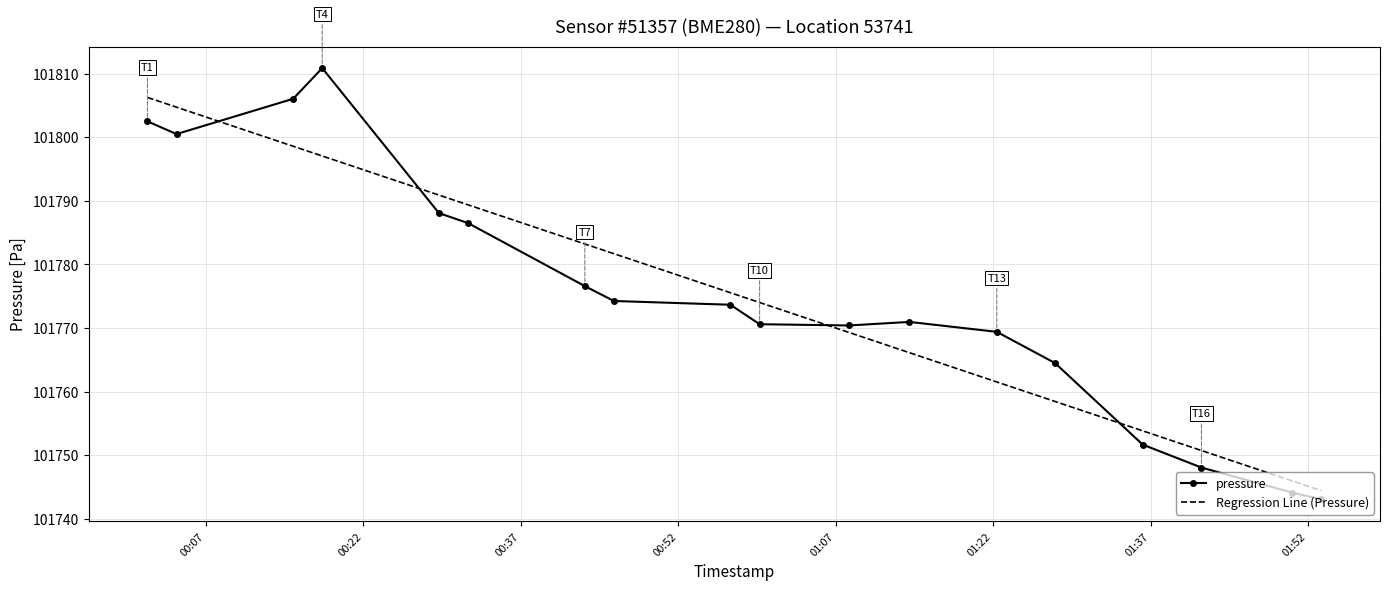

True or false: pressure and Regression Line (Pressure) cross at least once.

True